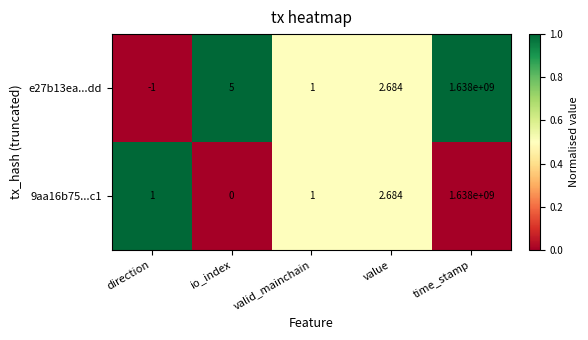

At which category does the chart reach its minimum across all series?

direction